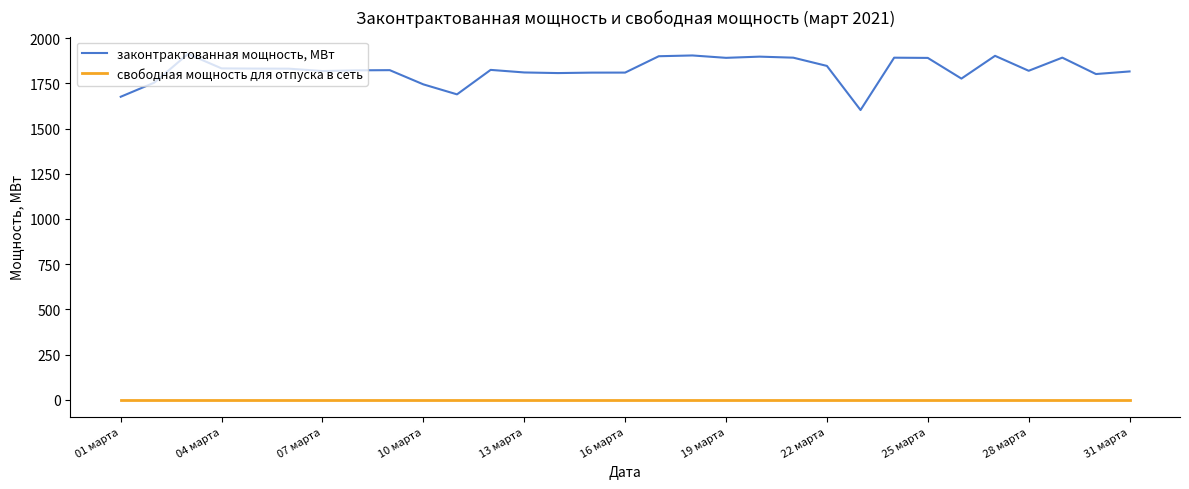

List the series in order of their overall mean, lowest first.

свободная мощность для отпуска в сеть, законтрактованная мощность, МВт